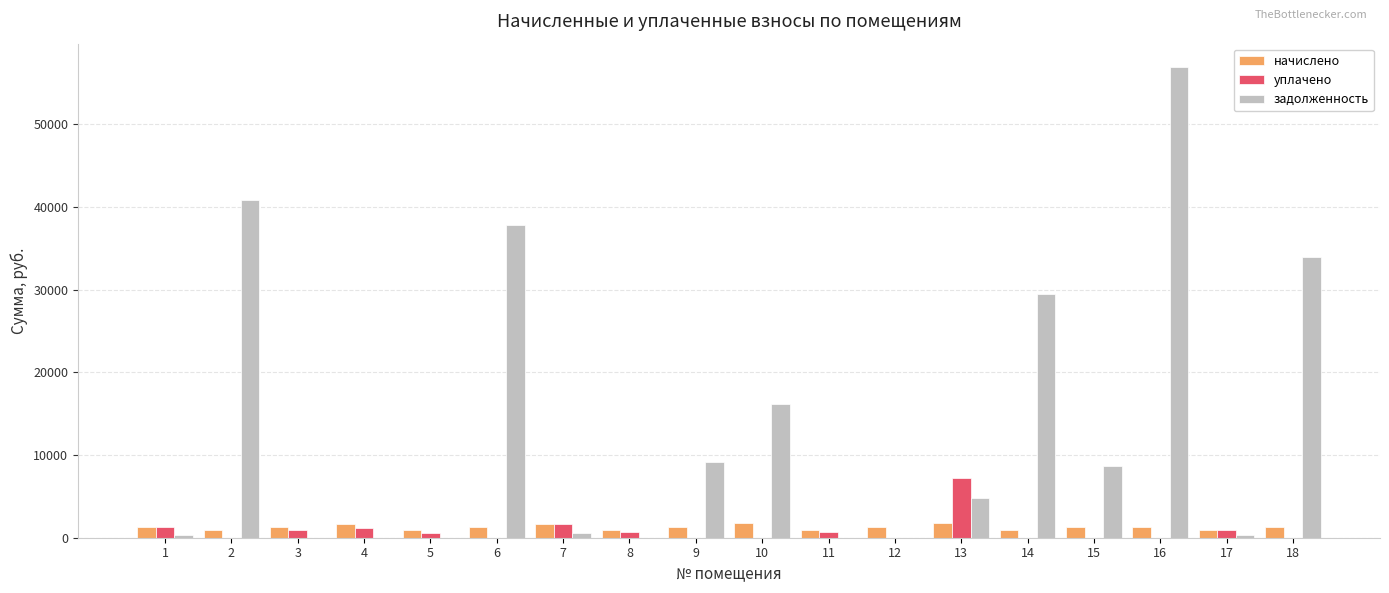

What is the sum of all задолженность values?

239245.5